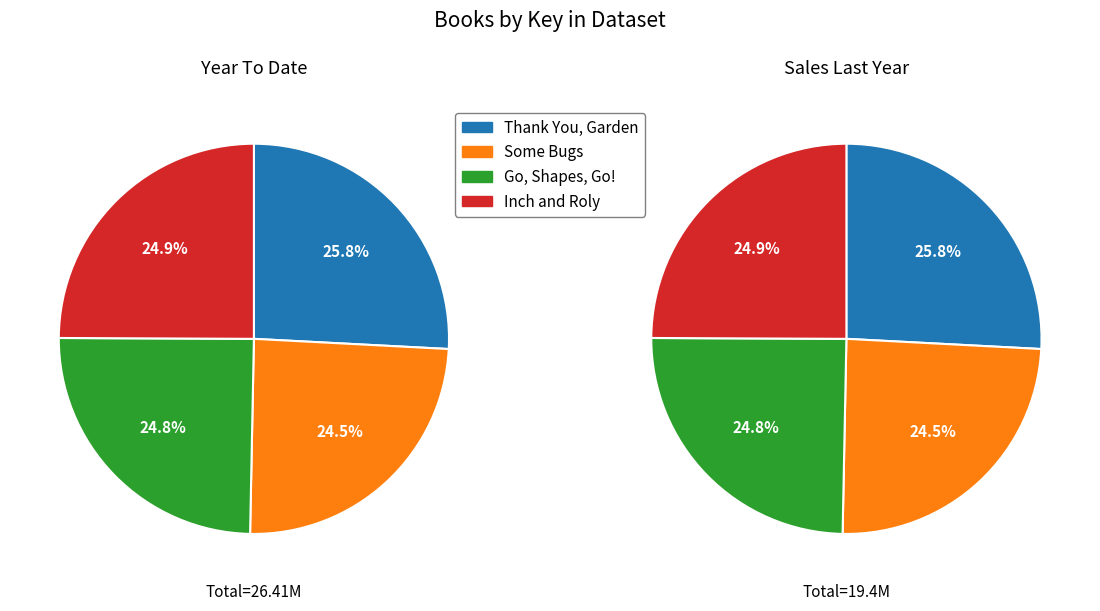

Is there a majority slice in this chart?

No